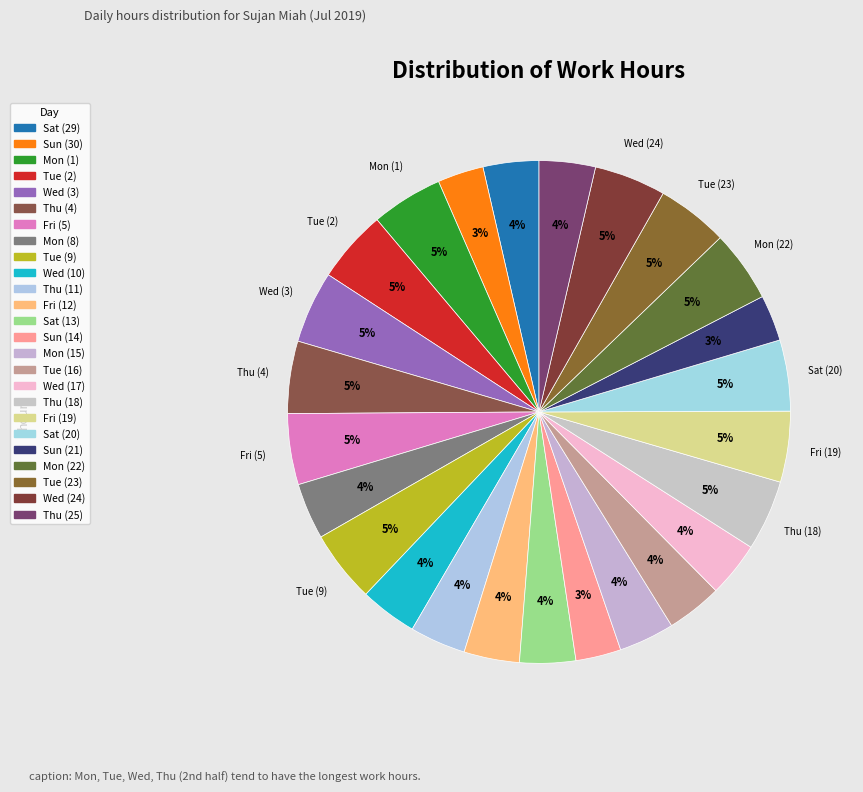

How many slices are in this pie chart?

25